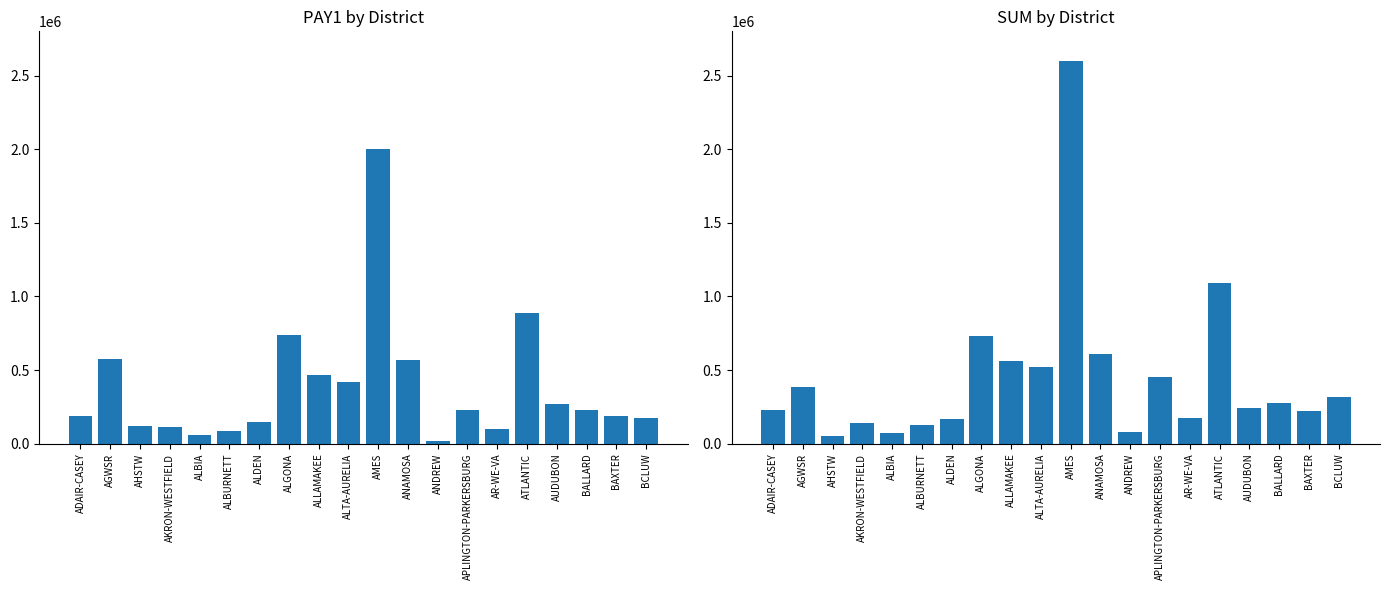

Which category has the highest value in the SUM series?

AMES